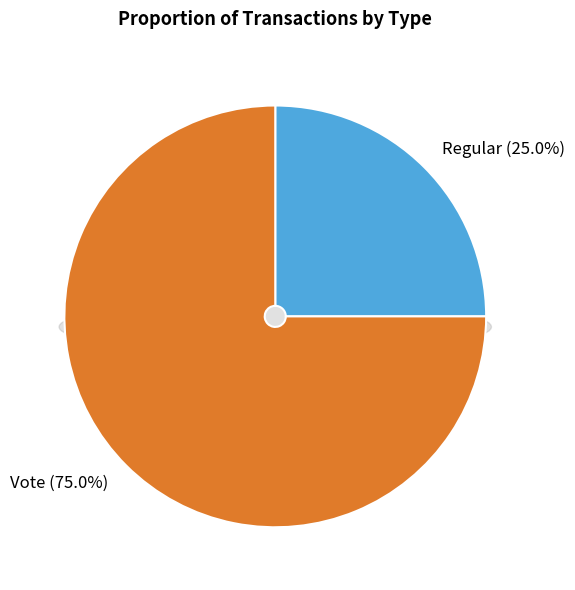

To the nearest percent, what percentage of the pie is Regular?

25%